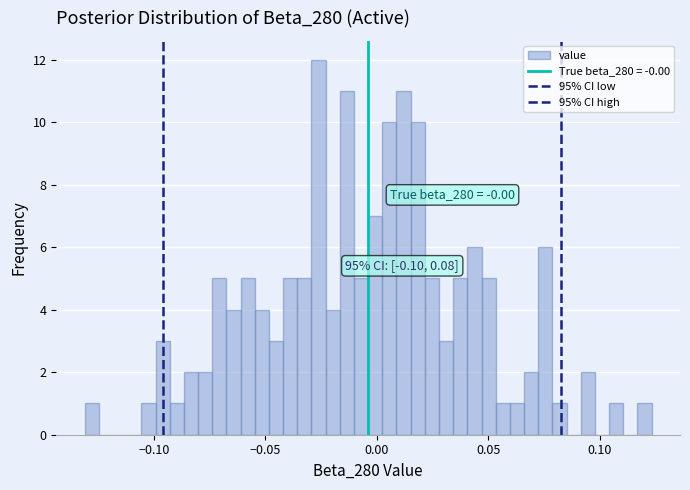

Read against the x-axis, roughly where is the centre of the tallest bar?

-0.025